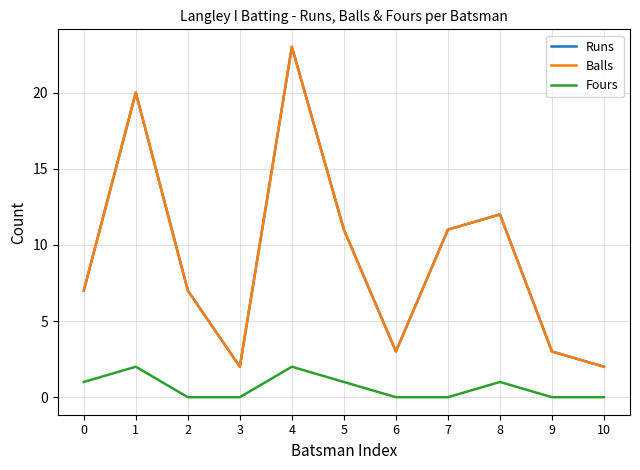

Does the chart display data point markers on the line(s)?

No